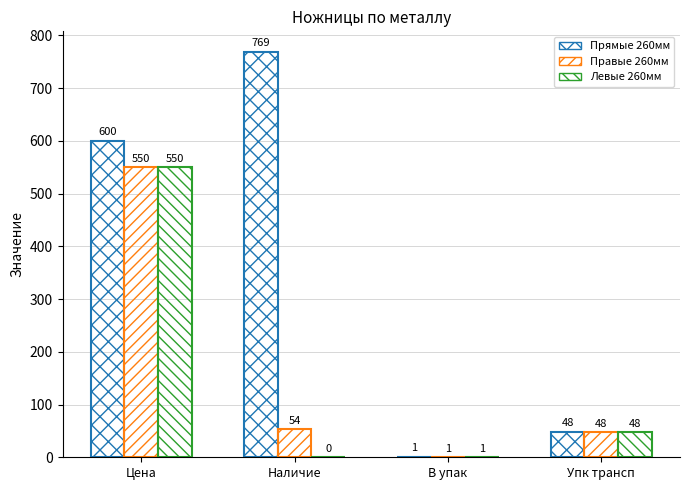

How many series are shown in this chart?

3